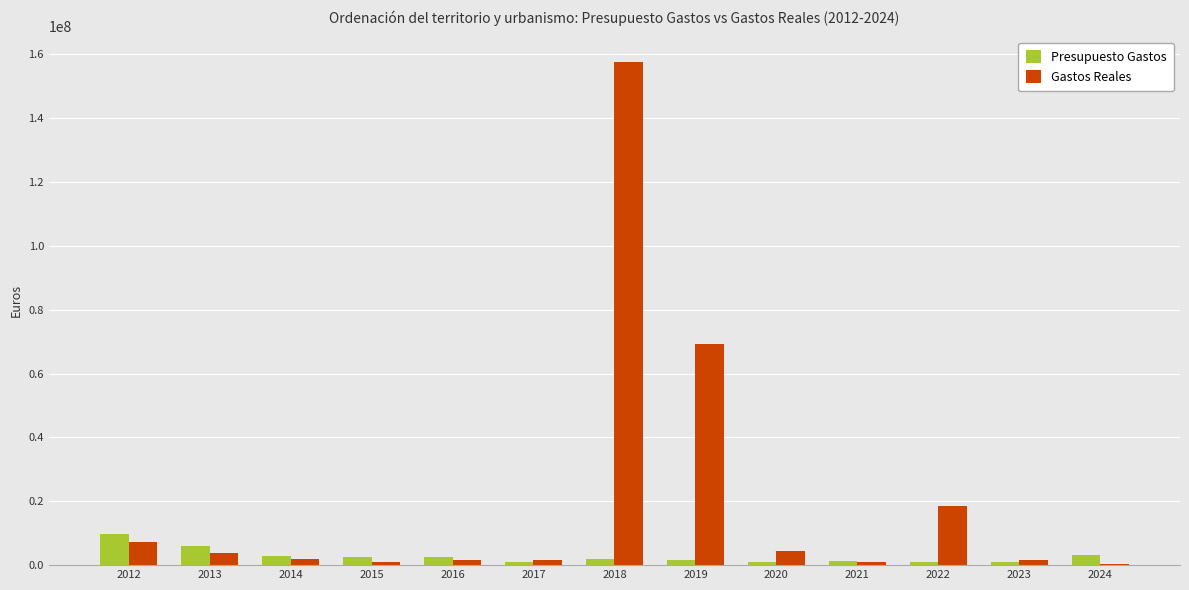

At which category is the sum across all series the highest?

2018